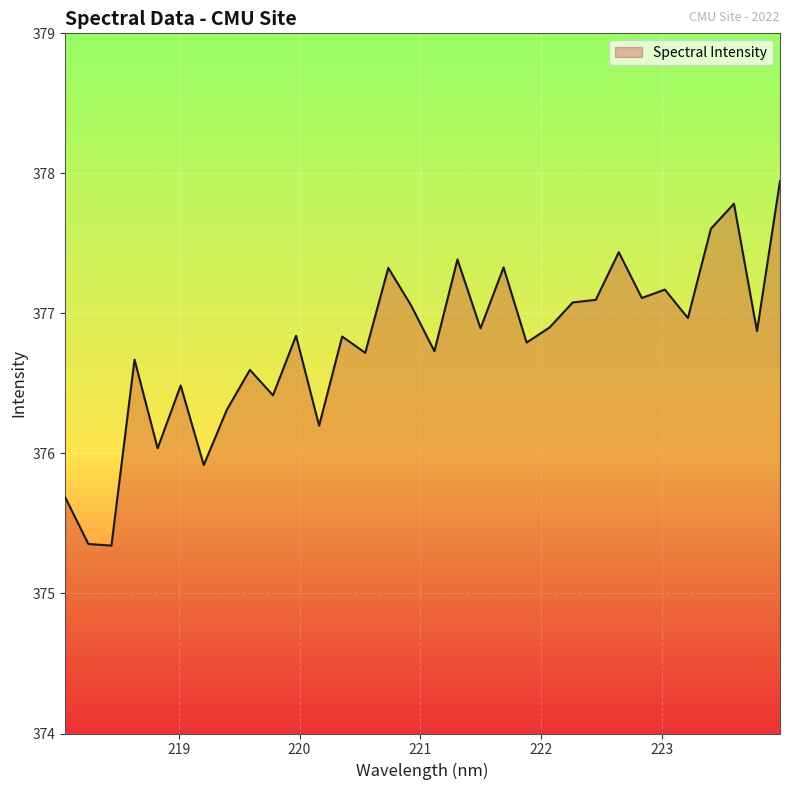

What is the smallest value displayed?

375.3